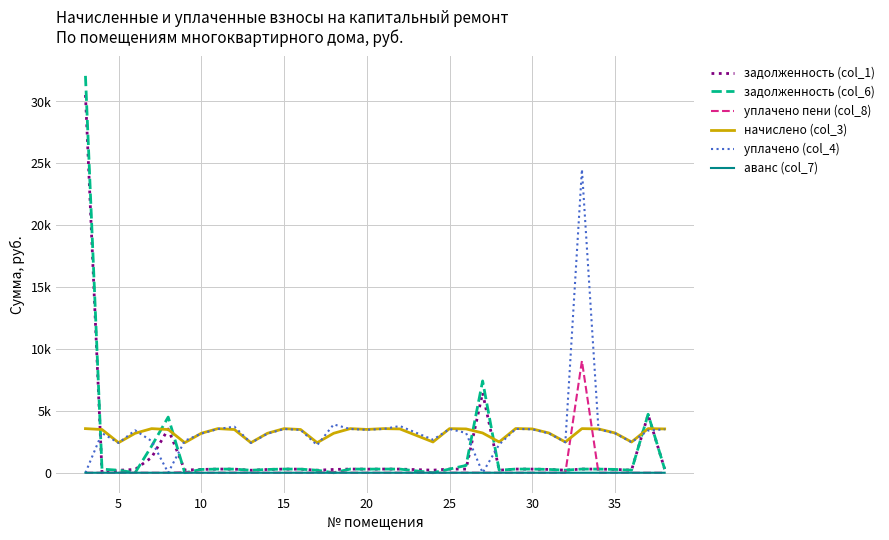

Reading left to right, what are all the values shown in this chart?

задолженность (col_1): 30522.5	0.0	201.9	265.0	1240.4	3533.6	216.1	265.7	296.5	291.7	202.4	264.8	296.7	290.7	202.5	265.7	296.7	290.8	296.6	294.8	206.9	297.0	294.5	6451.8	206.3	297.2	294.9	267.7	206.3	296.9	295.0	267.7	207.0	4690.6	295.0
задолженность (col_6): 32067.3	291.0	202.5	0.0	2158.7	4498.4	0.3	265.7	296.4	291.0	202.1	264.9	296.5	290.6	202.5	0.0	296.6	290.9	296.4	294.4	0.2	297.0	589.6	7418.9	206.8	297.1	294.6	267.7	206.7	297.0	295.0	267.7	207.1	4725.7	295.0
уплачено пени (col_8): 0.0	0.0	0.0	0.0	0.0	0.0	46.2	0.0	0.0	2.7	0.0	0.7	0.0	0.0	5.1	30.5	0.0	0.0	0.0	3.5	0.0	0.0	5.4	0.0	0.0	0.0	0.0	0.0	0.0	9037.8	0.0	0.0	0.0	0.0	0.0
начислено (col_3): 3564.5	3492.5	2429.5	3188.8	3564.5	3492.5	2429.5	3188.8	3564.5	3492.5	2429.5	3188.8	3564.5	3492.5	2429.5	3188.8	3564.5	3500.5	3564.5	3540.5	2485.6	3564.5	3540.5	3212.8	2485.6	3572.4	3540.5	3212.8	2485.6	3564.5	3540.5	3212.8	2485.6	3564.5	3540.5
уплачено (col_4): 0.0	3201.4	2408.7	3427.9	2559.3	0.0	2584.9	3161.6	3534.5	3724.1	2408.7	3162.1	3534.5	3462.5	2227.1	3904.6	3534.5	3471.1	3534.5	3775.3	2671.1	3533.4	3215.7	0.0	2277.8	3542.3	3510.1	3185.4	2464.6	24513.7	3510.6	3185.4	2464.3	3412.3	3509.5
аванс (col_7): 0.0	0.0	0.0	0.9	0.0	0.0	0.0	0.0	0.0	0.0	0.0	0.0	0.0	0.0	0.0	0.0	0.0	0.0	0.0	0.0	0.0	0.0	0.0	0.0	0.0	0.0	0.0	0.0	0.0	0.0	0.0	0.0	0.0	0.0	0.0